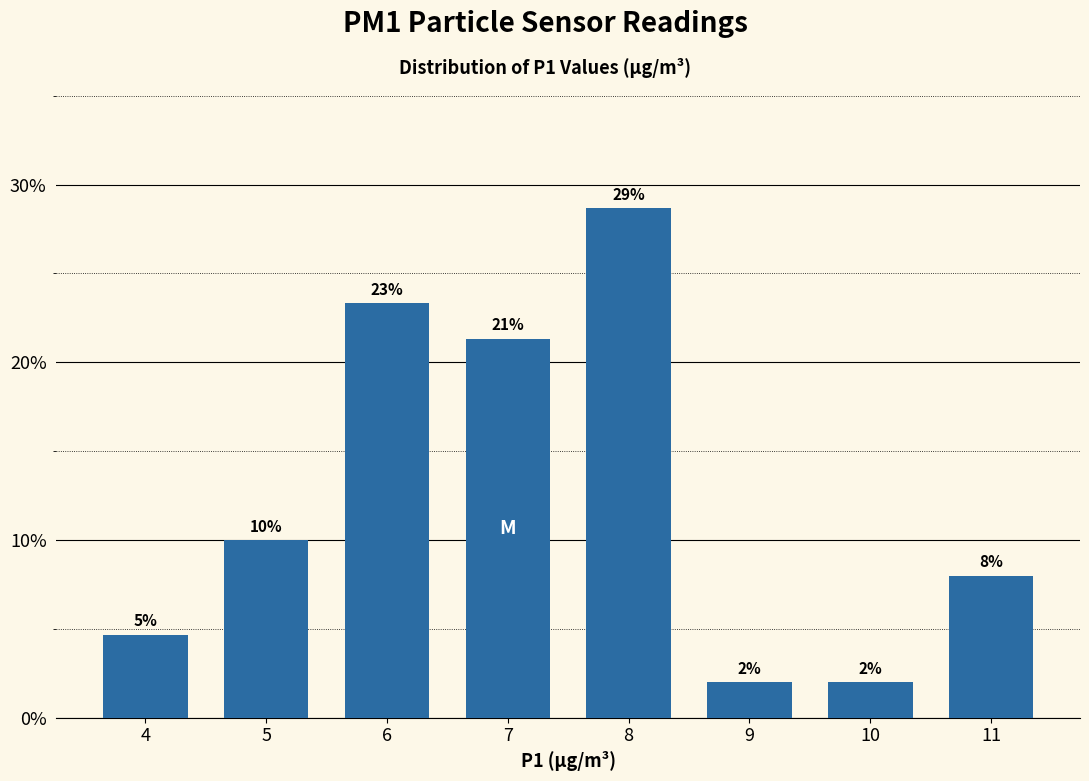

Which has a higher value, 6 or 8?

8